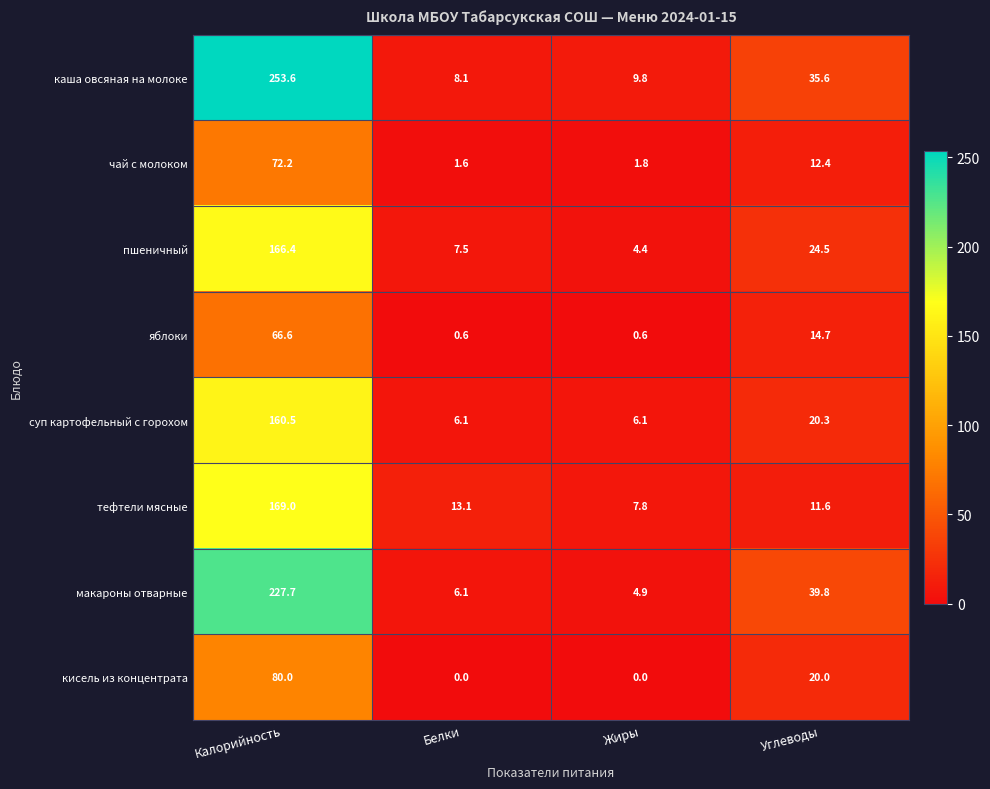

At how many categories does at least one series exceed 8?

4